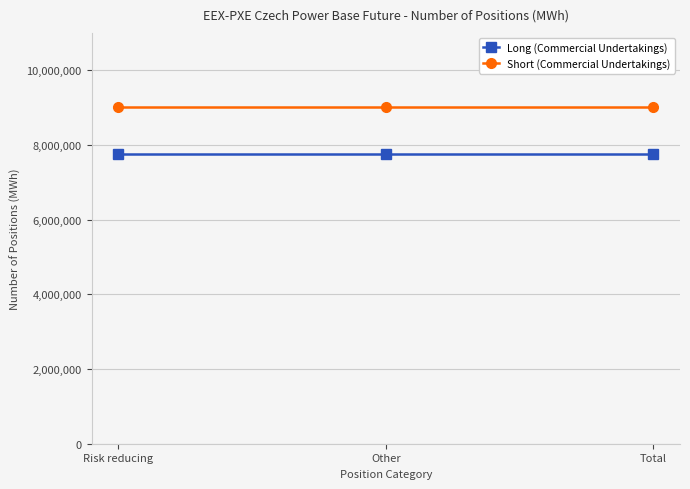

What is the difference between the highest and lowest values at Other?

1266916